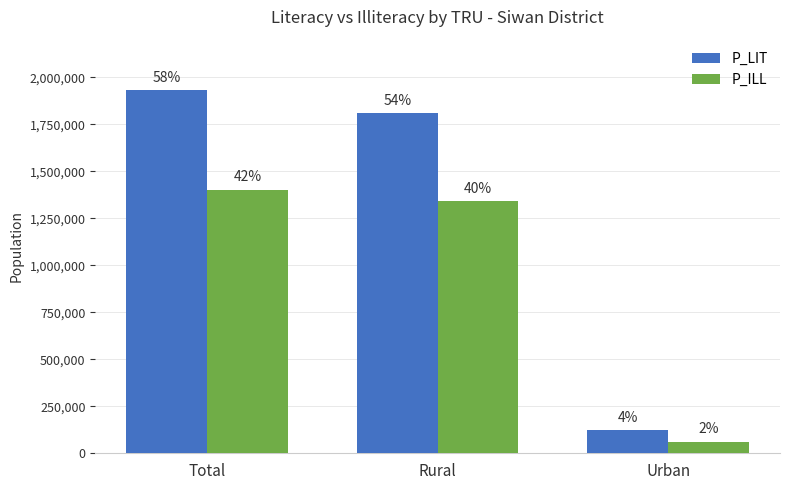

What is the approximate value of P_LIT at Total, to the nearest 10?

1930180